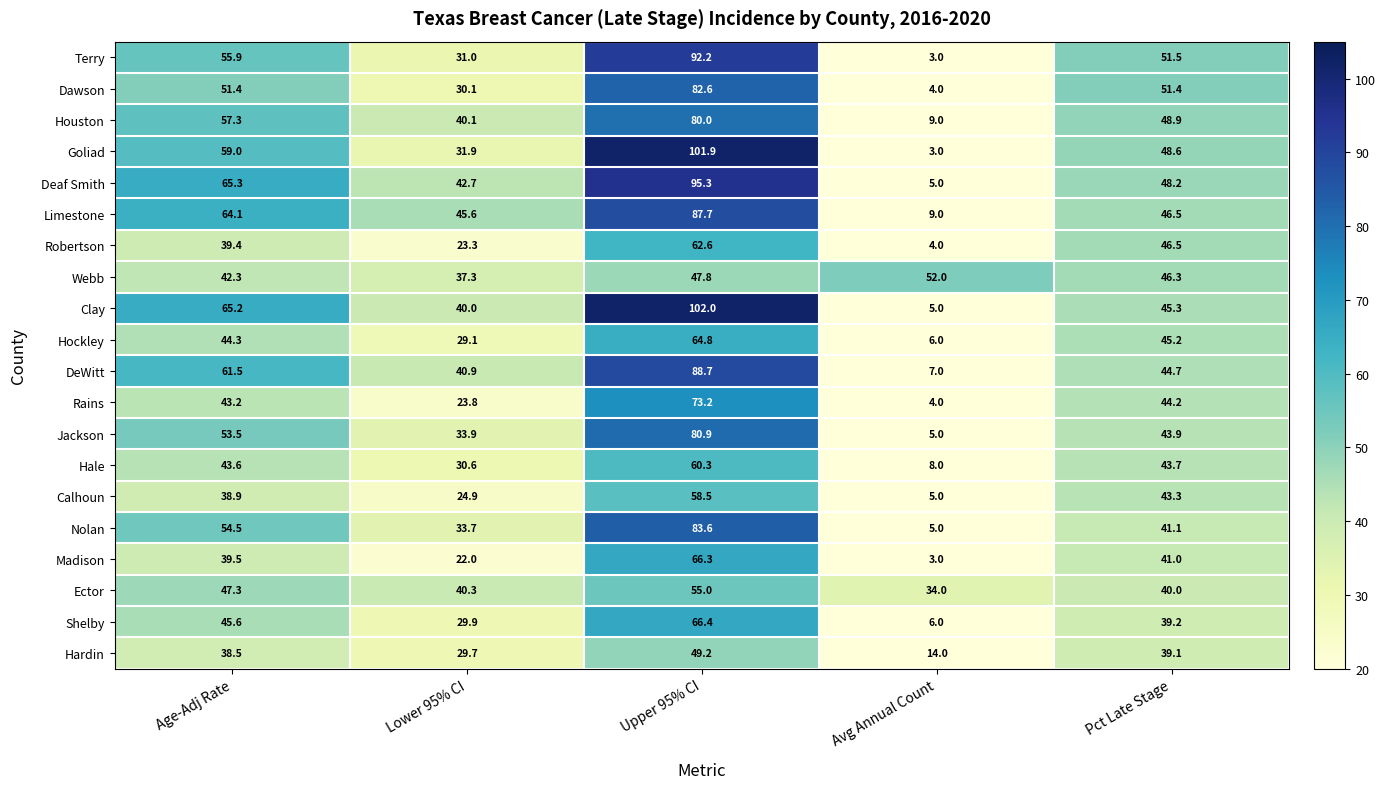

The Madison series shows 14.6 at Lower 95% CI. True or false?

False